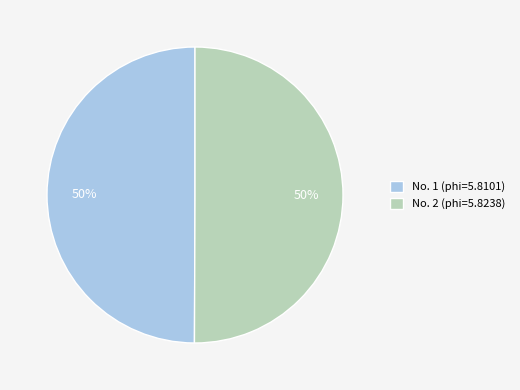

To the nearest percent, what percentage of the pie is No. 1 (phi=5.8101)?

50%